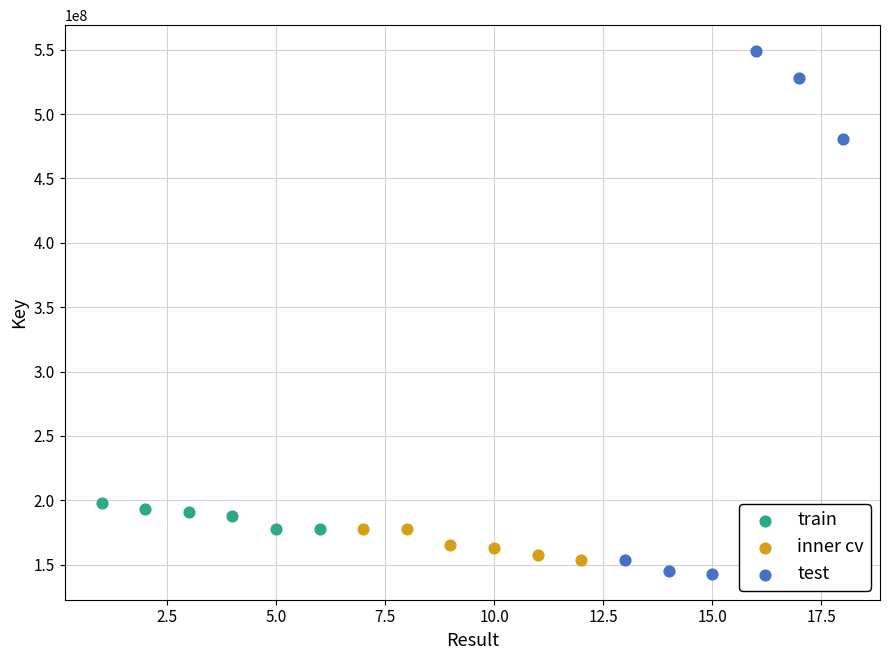

Which series contains the highest Y value?

test